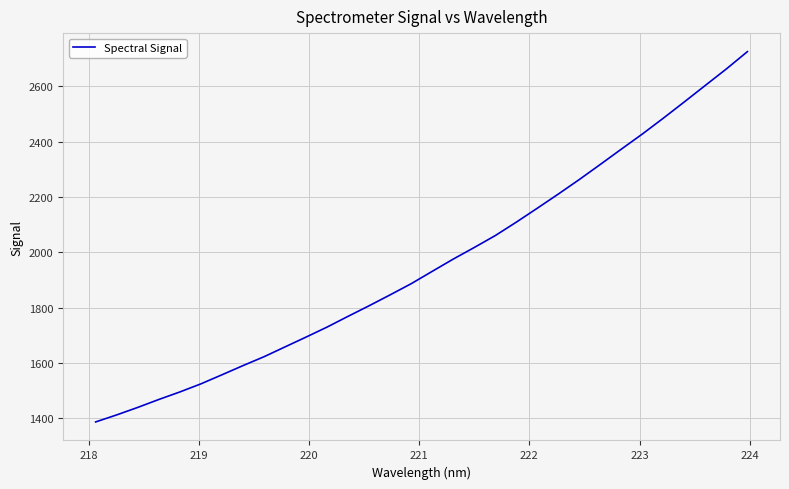

What is the difference between the second highest and minimum values?

1277.3